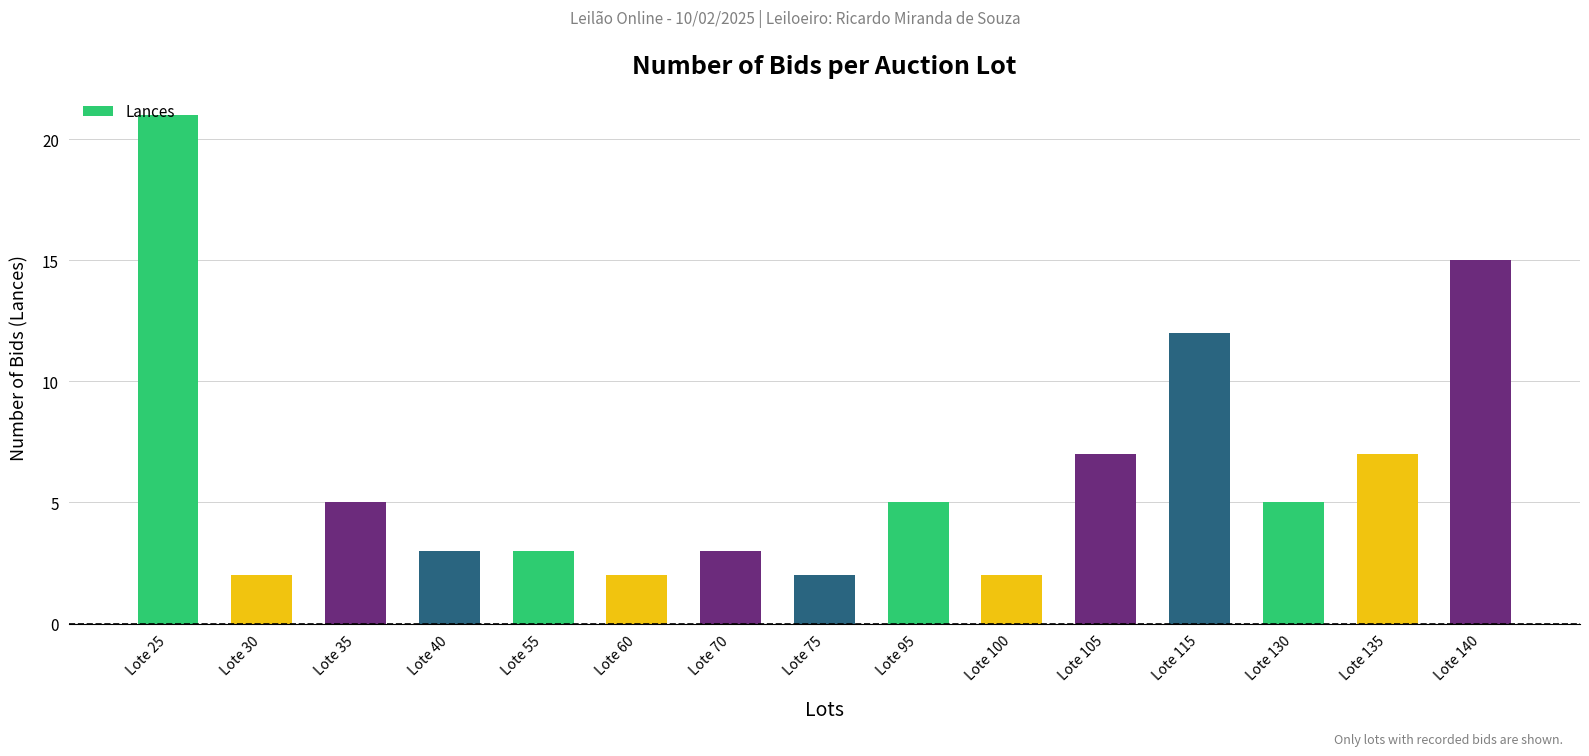

What value does the data have at Lote 105, to the nearest 10?

10